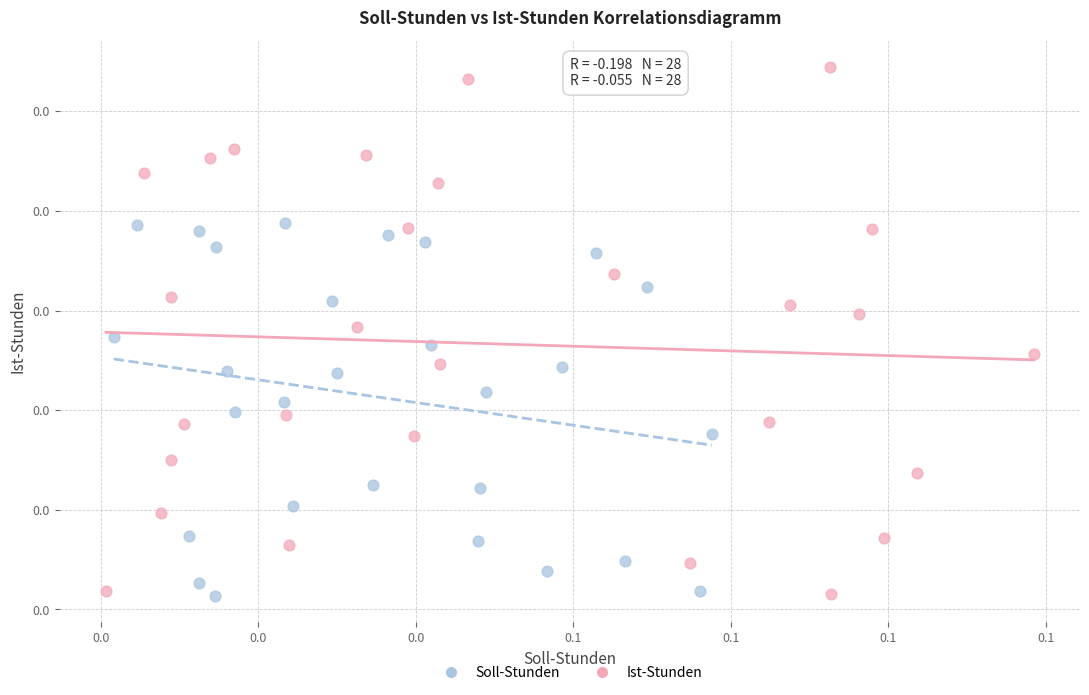

Which series contains the highest Y value?

Ist-Stunden